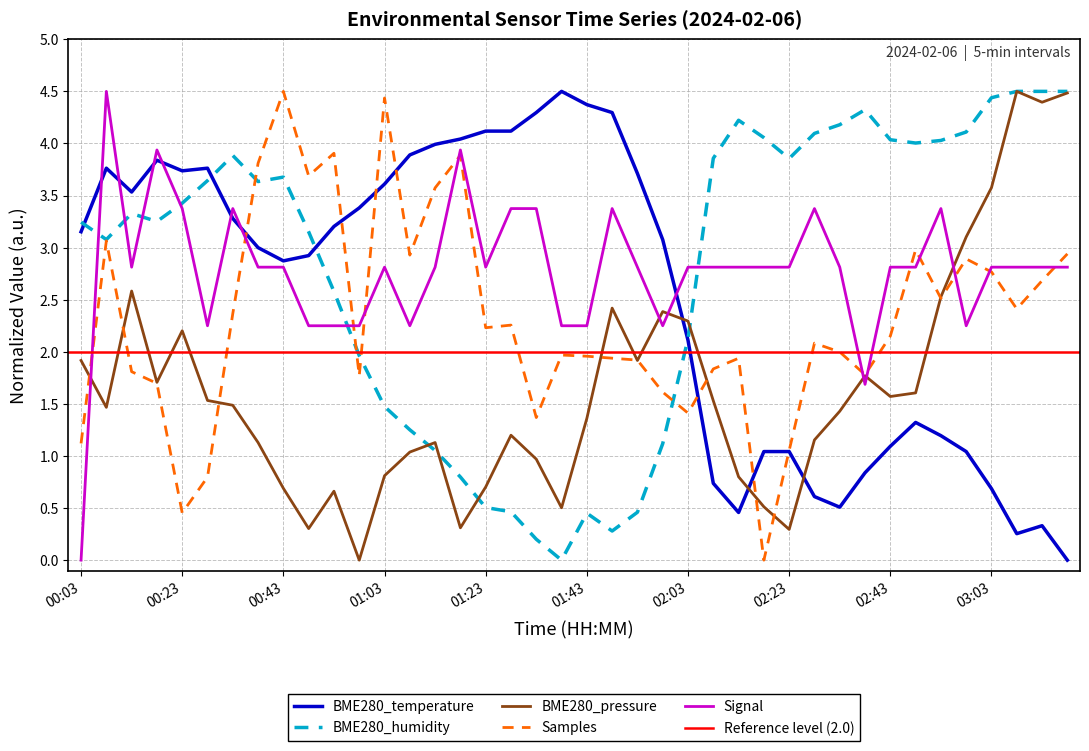

The Samples series shows 6.6 at 00:53. True or false?

False